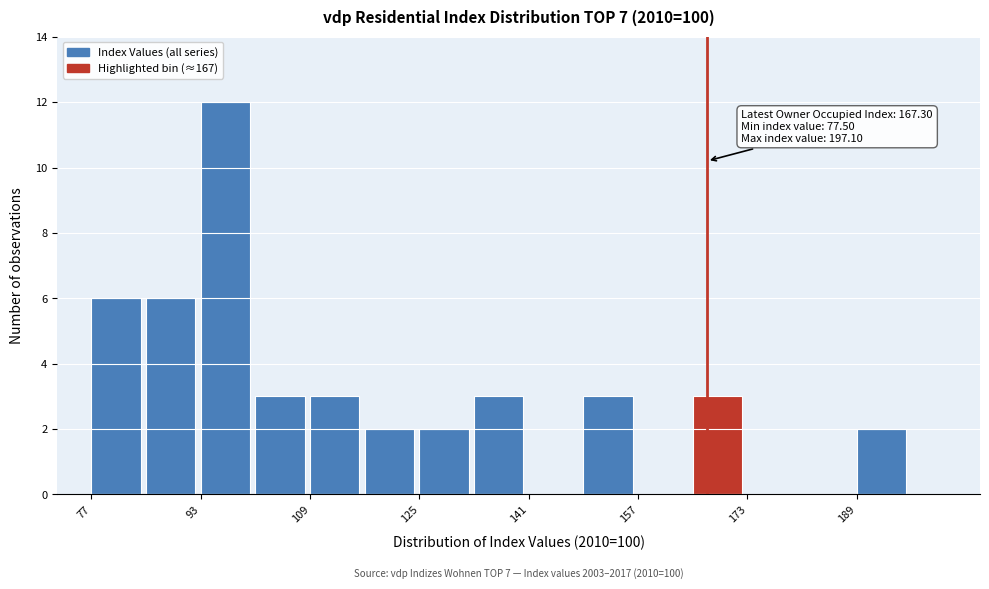

Around what value on the x-axis is the tallest bar? Give the approximate position of its centre, as read against the axis.

98